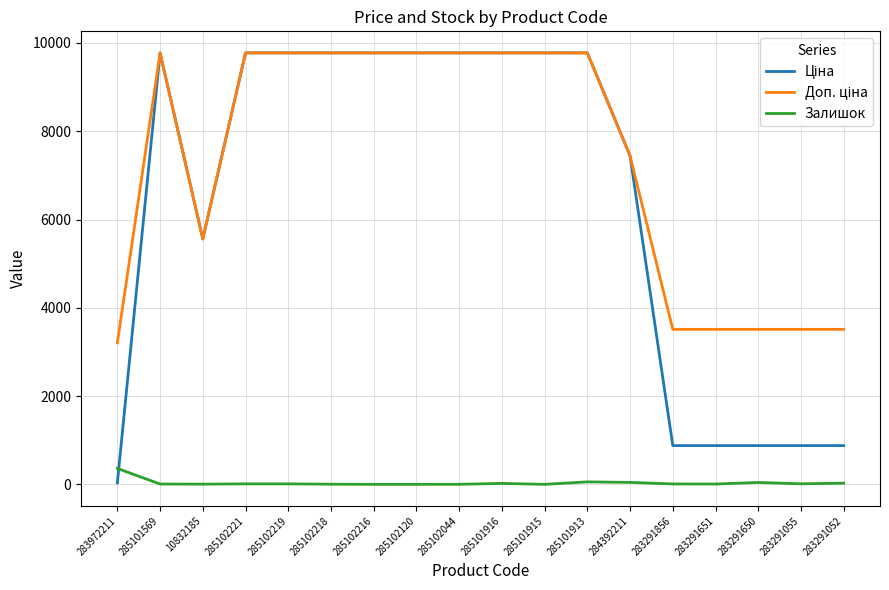

What is the spread (max minus min) of values at 285101915?

9775.5